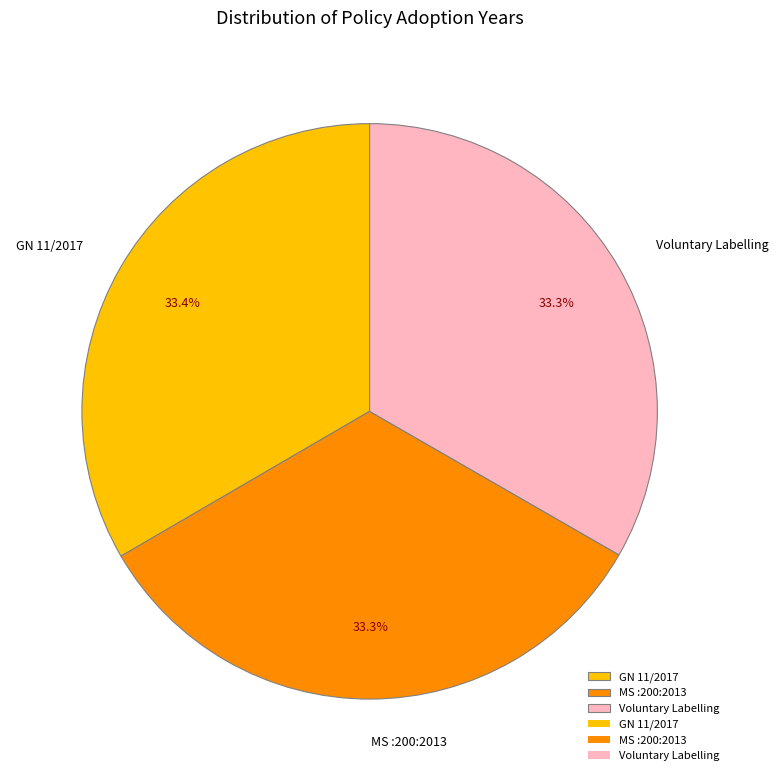

How much of the chart is everything except GN 11/2017?

66.6%